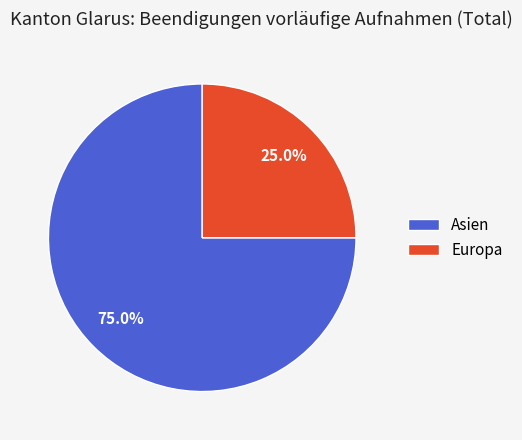

Which category has the smallest portion of the pie?

Europa